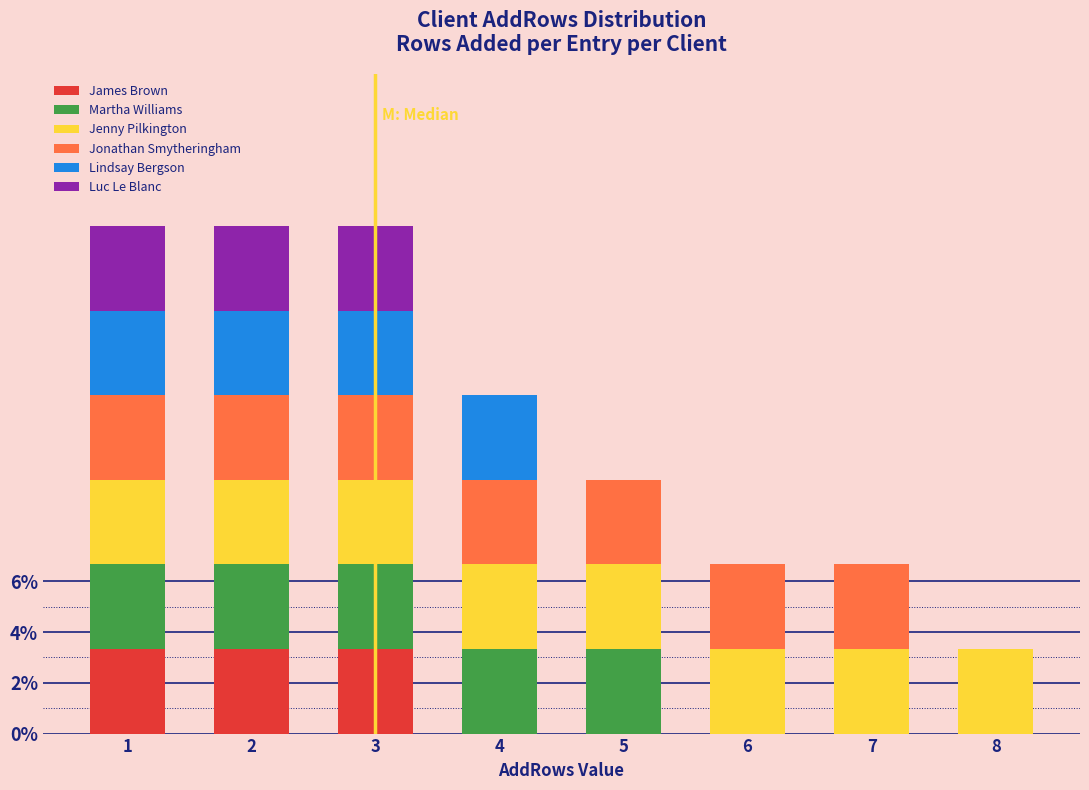

The James Brown series shows 0.0 at 6. True or false?

True